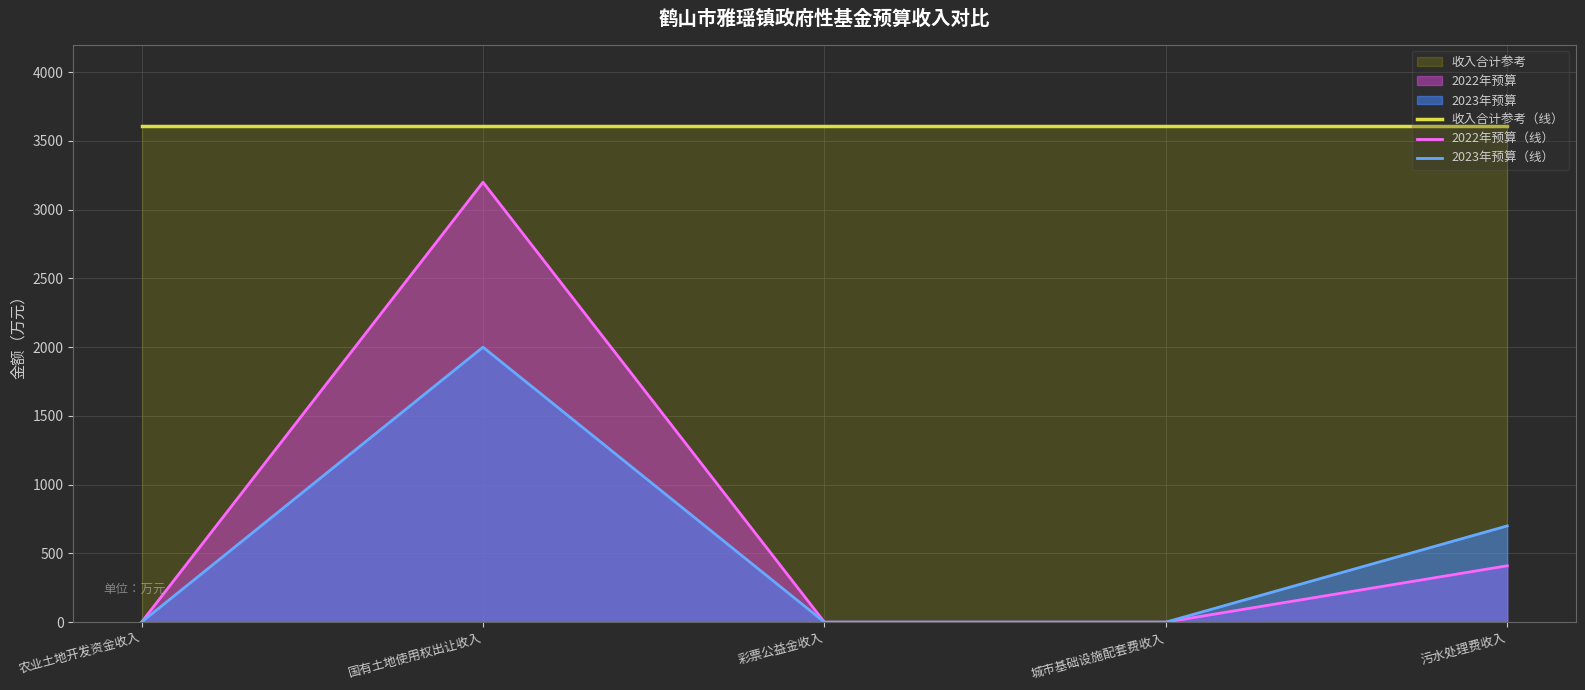

Which has a higher value, 污水处理费收入 or 农业土地开发资金收入?

污水处理费收入